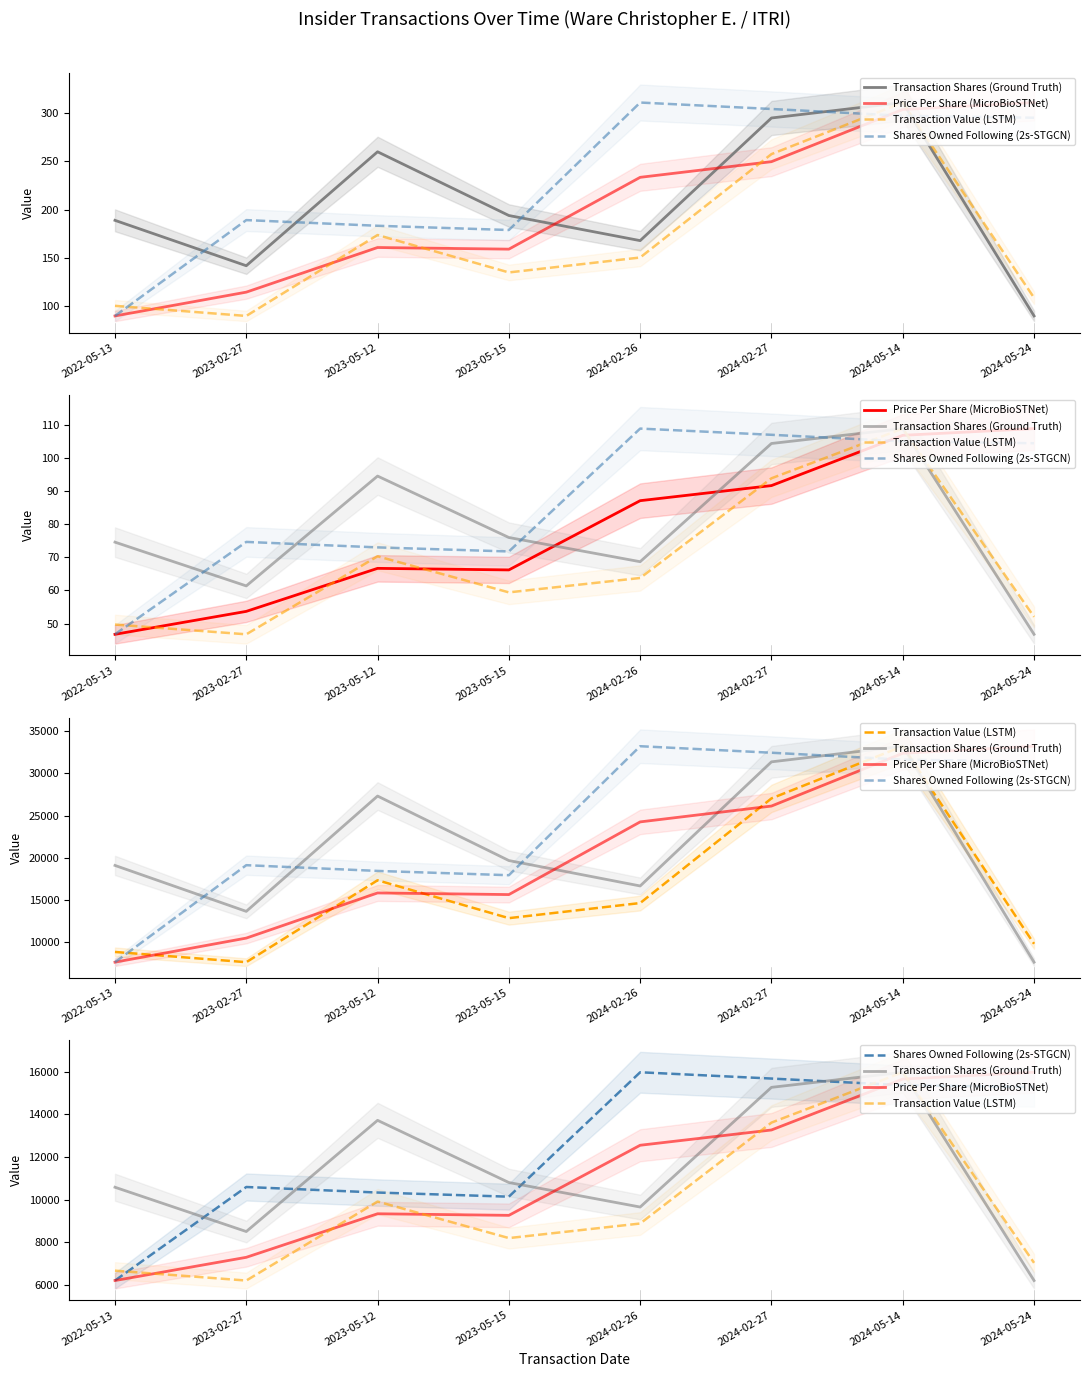

In Shares Owned Following (2s-STGCN), how many points are higher than both neighbors (excluding endpoints)?

2